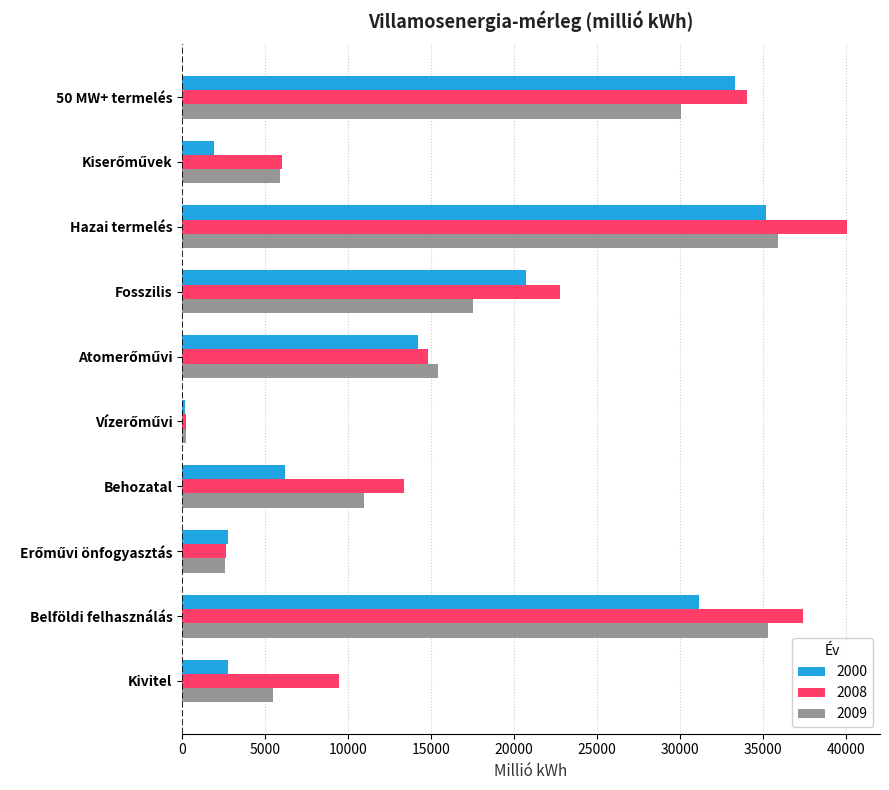

What is the maximum value for 2000?

35191.0